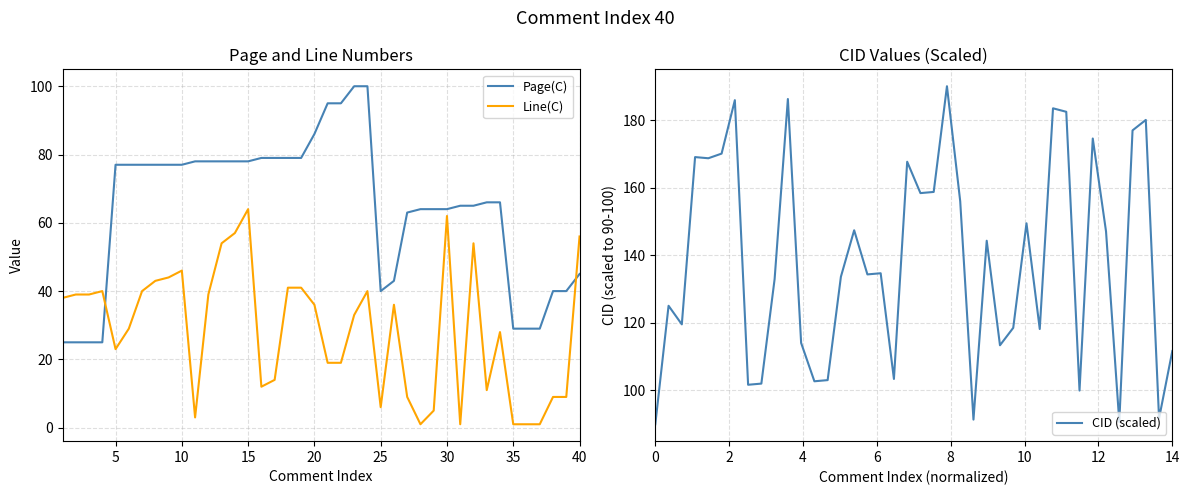

What is the value of the Line(C) point at the 29th from the left?

5.0